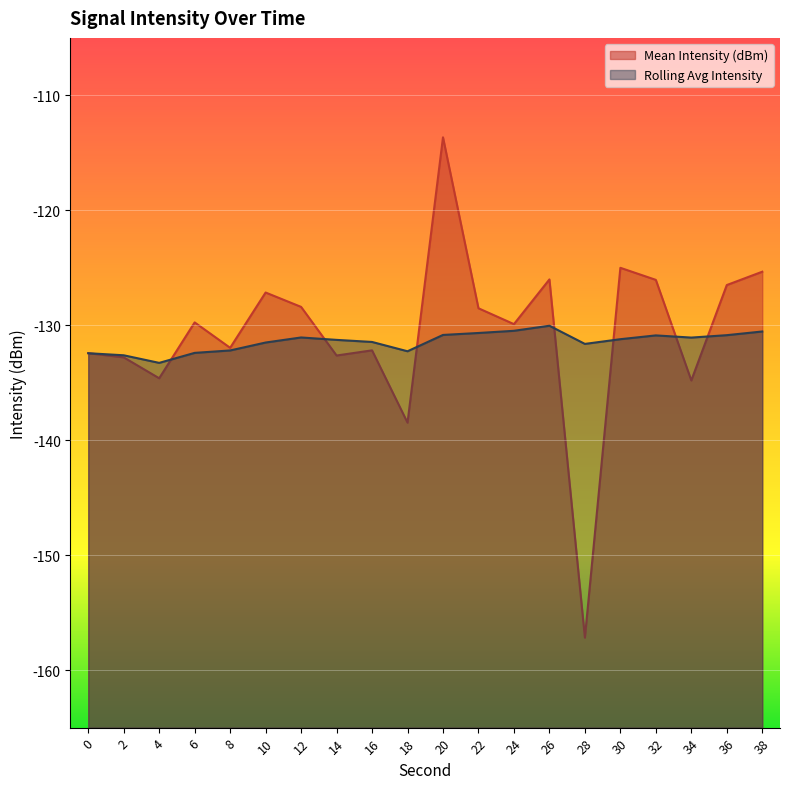

At which category does Mean Intensity (dBm) (line) reach its first local valley?

4